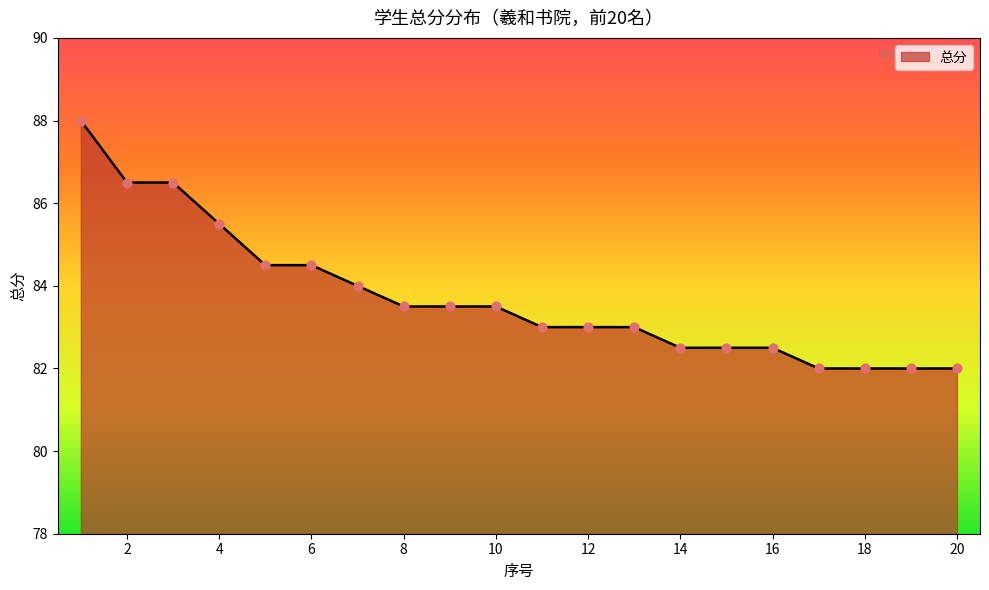

What is the difference between the maximum and minimum values?

6.0